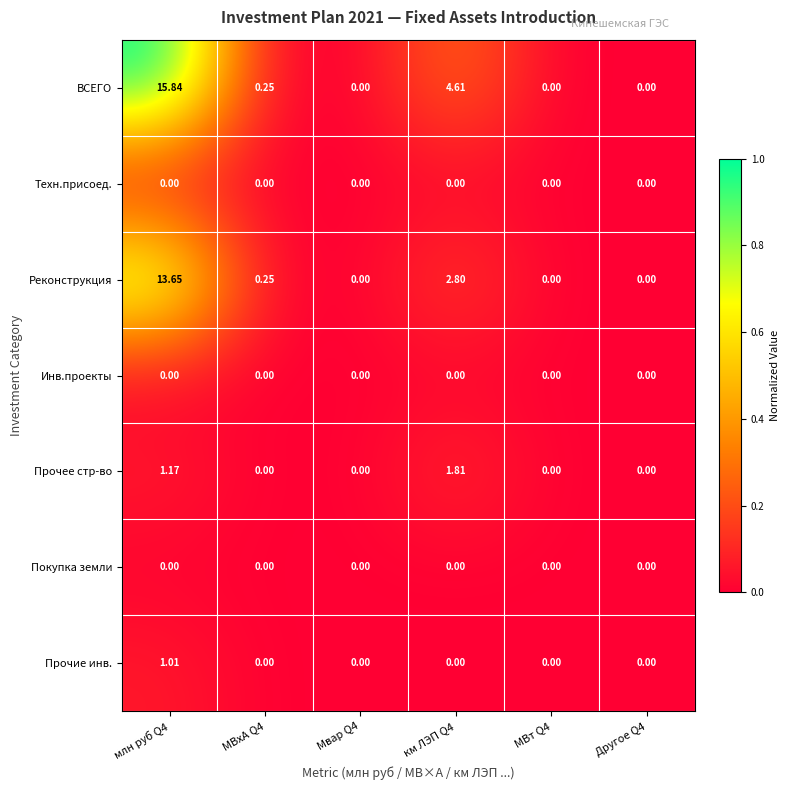

Which series has the largest range (max minus min)?

ВСЕГО